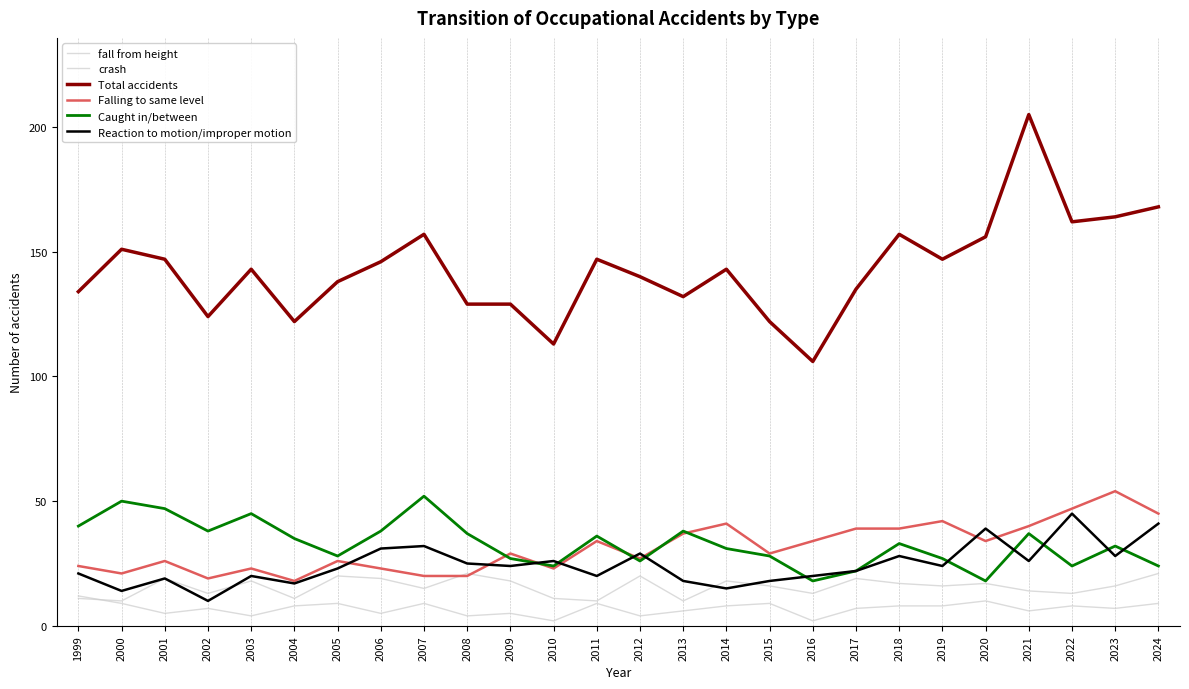

Does the chart display data point markers on the line(s)?

No